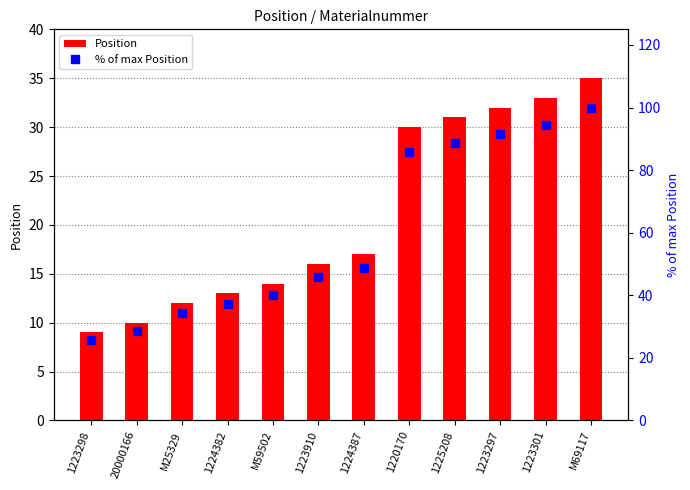

At which label is Position closest to 22?

1224387